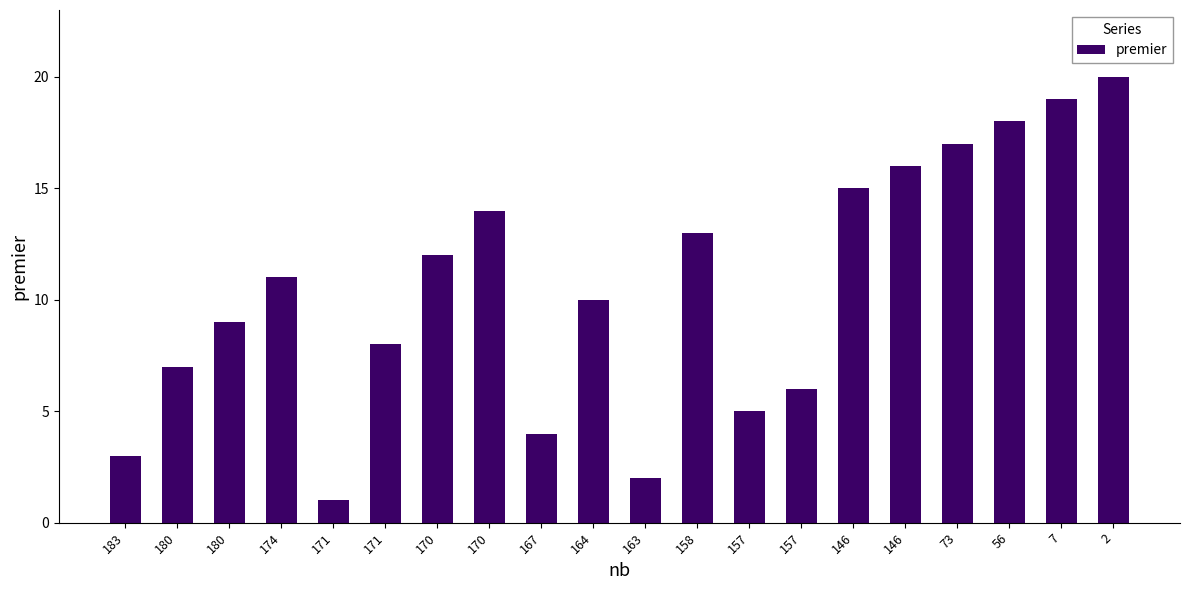

The value at 73 is 17. True or false?

True